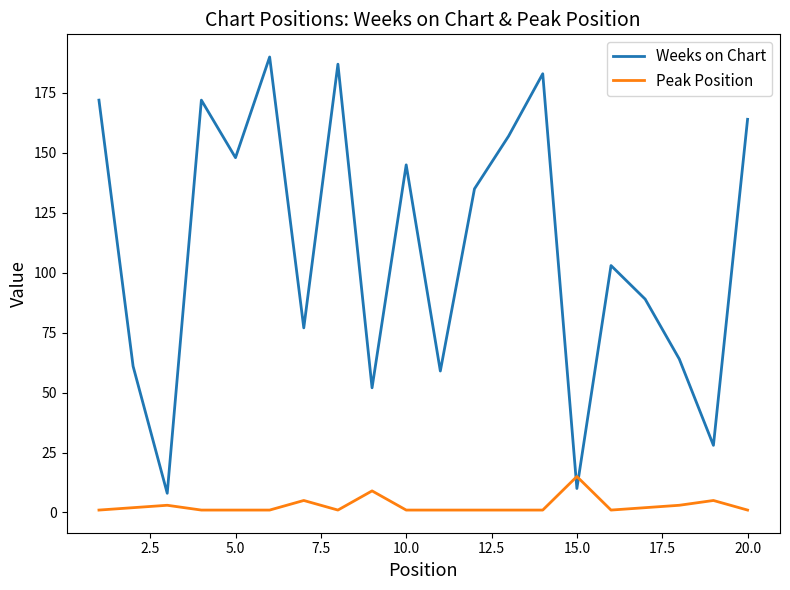

Which series ends up on top after the final intersection of Peak Position and Weeks on Chart?

Weeks on Chart